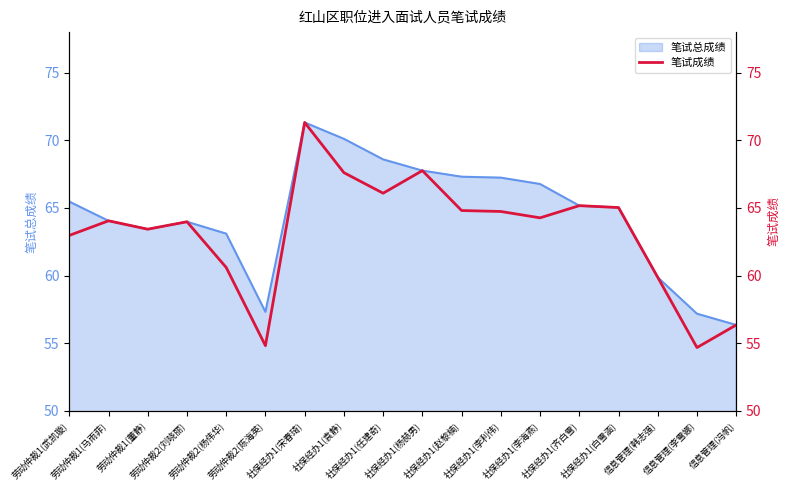

Reading left to right, extract all data points from this chart.

劳动仲裁1(武凯璇)=63.0	劳动仲裁1(马雨菲)=64.0	劳动仲裁1(董静)=63.4	劳动仲裁2(刘晓丽)=64.0	劳动仲裁2(杨伟华)=60.6	劳动仲裁2(陈海英)=54.8	社保经办1(宋春琦)=71.3	社保经办1(袁静)=67.6	社保经办1(任建奇)=66.1	社保经办1(杨赫男)=67.8	社保经办1(赵黎楠)=64.8	社保经办1(李利伟)=64.7	社保经办1(李海燕)=64.3	社保经办1(齐白雪)=65.2	社保经办1(白雪涵)=65.0	信息管理(韩志强)=59.9	信息管理(李雪娜)=54.7	信息管理(冯帆)=56.4